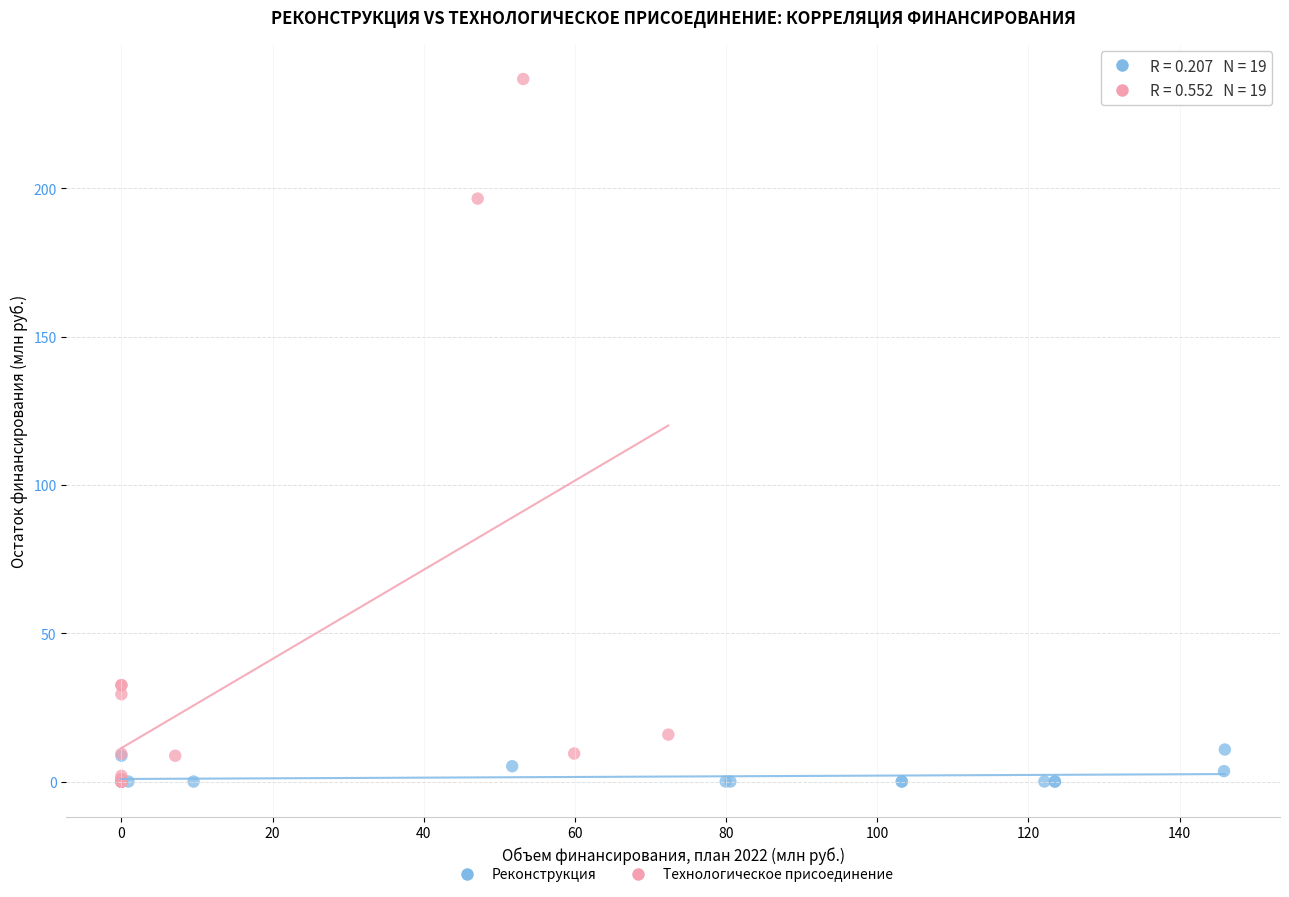

Which series reaches the maximum Y coordinate?

Технологическое присоединение